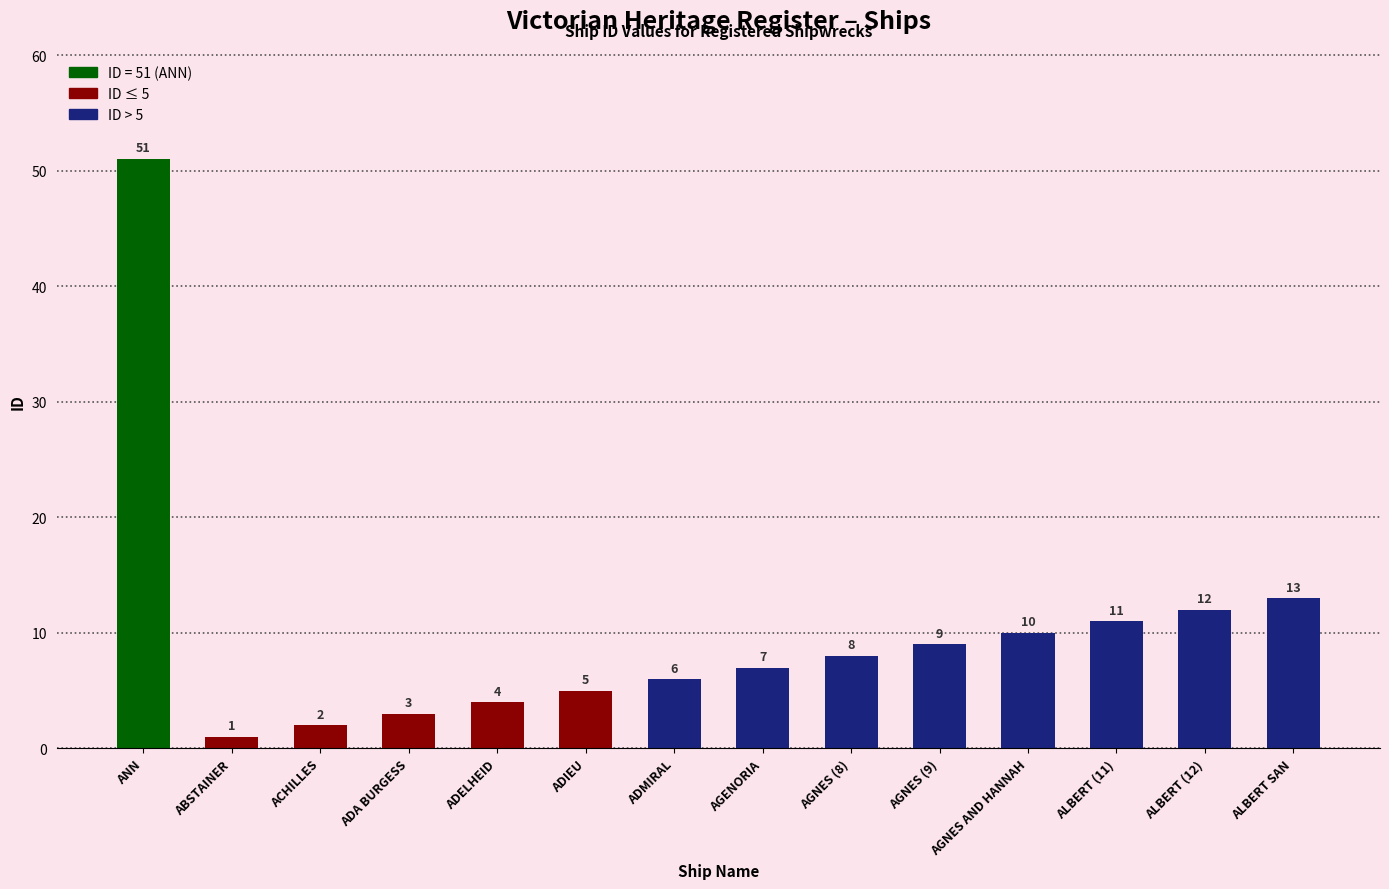

True or false: the data shows 12 at ALBERT (12).

True